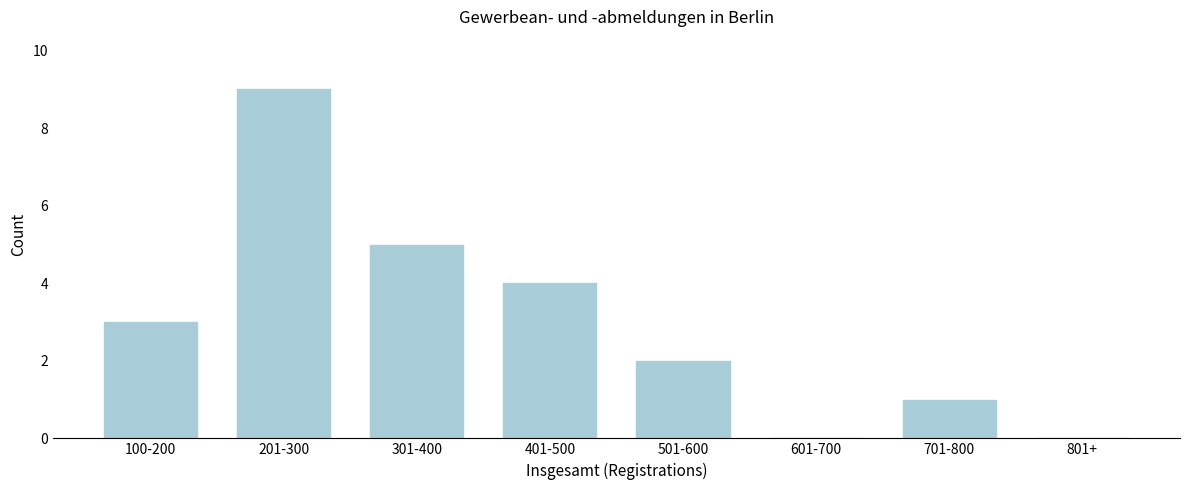

Reading right to left, list all the values displayed in this chart.

801+=0	701-800=1	601-700=0	501-600=2	401-500=4	301-400=5	201-300=9	100-200=3